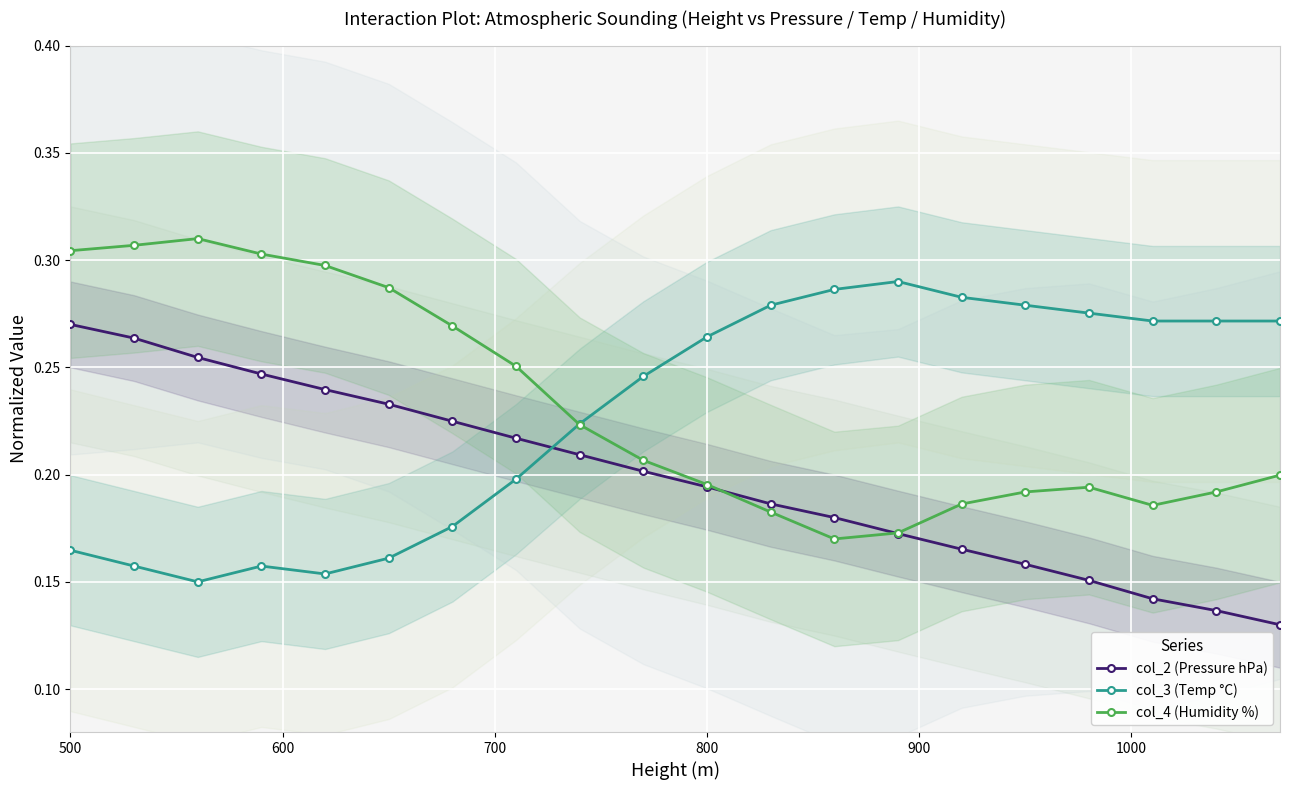

After their last crossing, which series has the higher values: col_4 (Humidity %) or col_3 (Temp °C)?

col_3 (Temp °C)